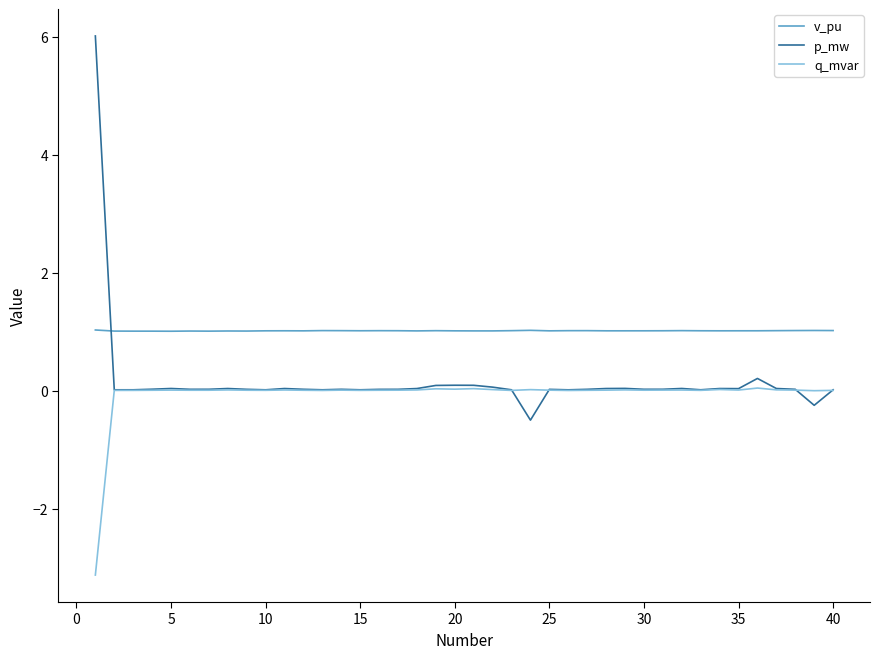

Which series has the widest spread of values?

p_mw